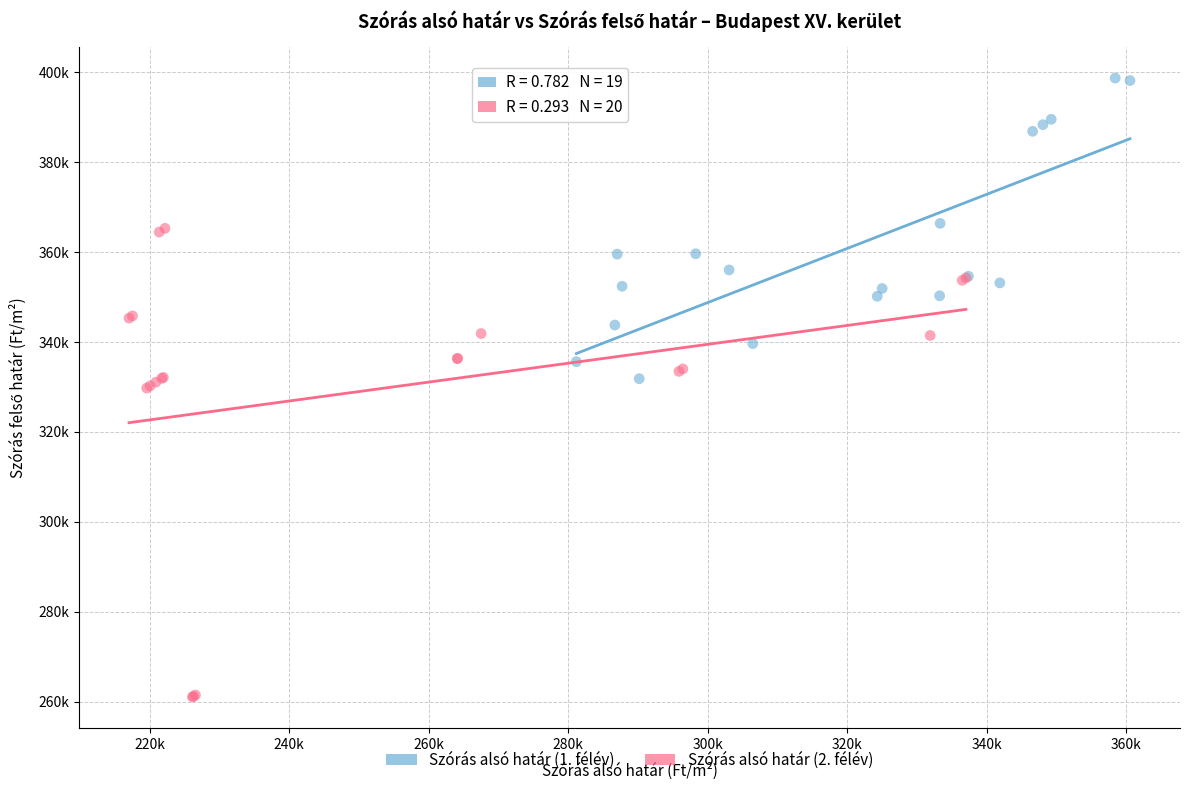

Which series reaches the maximum Y coordinate?

Szórás alsó határ (1. félév)